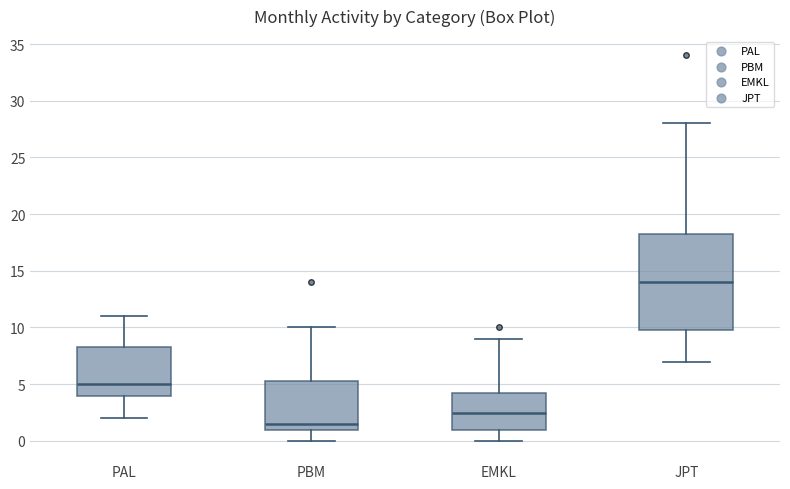

Reading left to right, transcribe this box plot: for each box, give where its median line is, the range the box spans, and where its two whiskers end, as read against the y-axis. The values are not printed on the chart, so give them approximately, as read against the axis.

PAL: median 5.0, box 4.0 to 8.5, whiskers 2.0 to 11.0
PBM: median 1.5, box 1.0 to 5.5, whiskers 0.0 to 10.0
EMKL: median 2.5, box 1.0 to 4.5, whiskers 0.0 to 9.0
JPT: median 14.0, box 10.0 to 18.5, whiskers 7.0 to 28.0